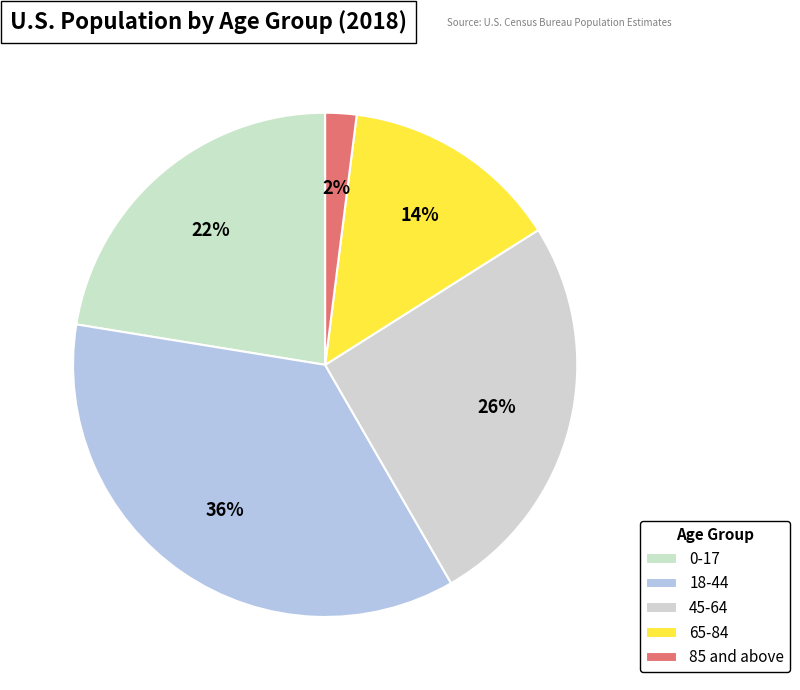

Count the number of slices in the pie.

5